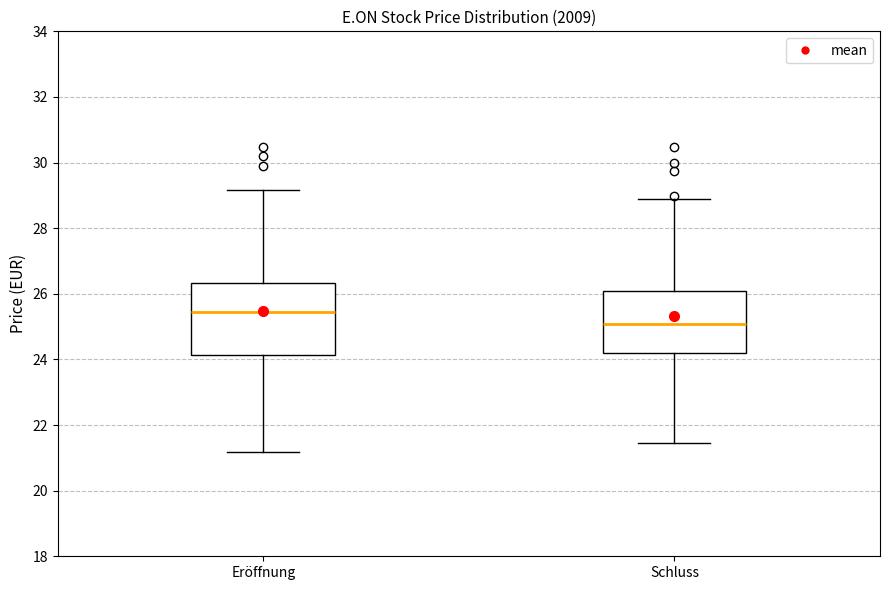

Reading left to right, read every box against the y-axis: the position of its median line, the range the box covers, and the ends of its whiskers. The values are not printed on the chart, so give them approximately, as read against the axis.

Eröffnung: median 25.4, box 24.2 to 26.4, whiskers 21.2 to 29.2
Schluss: median 25.0, box 24.2 to 26.0, whiskers 21.4 to 28.8